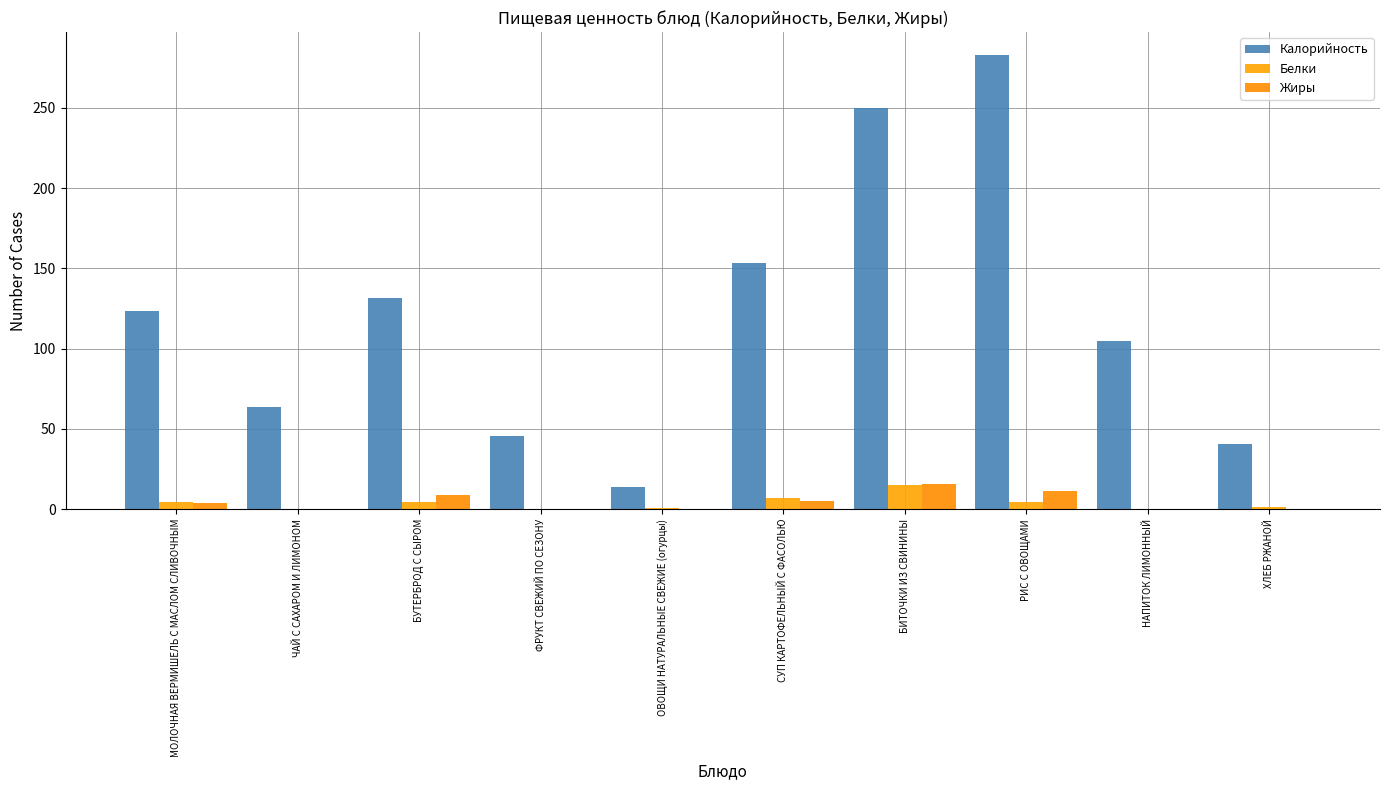

What is the difference between the highest and lowest values at РИС С ОВОЩАМИ?

278.7